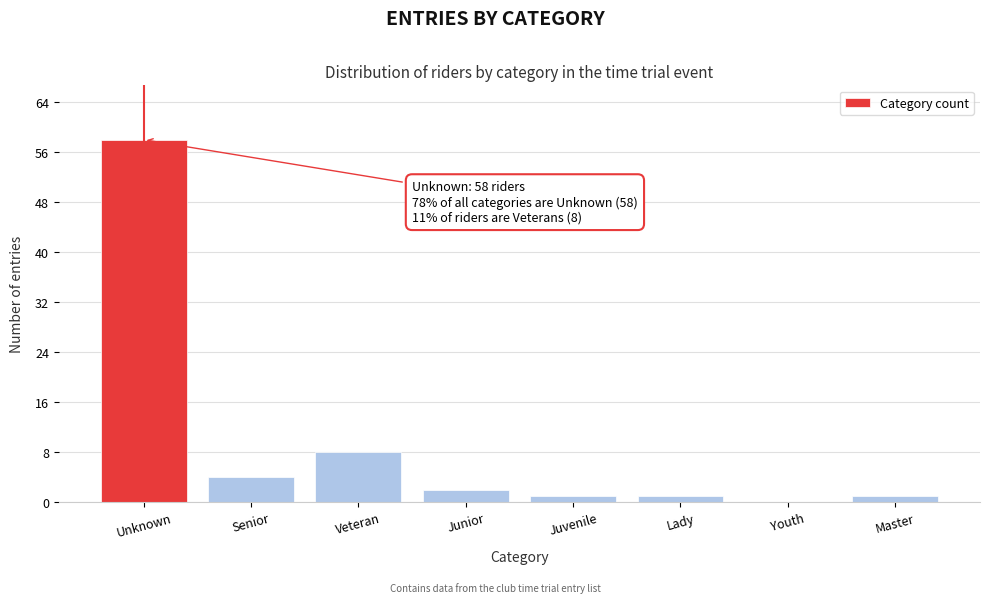

Reading right to left, transcribe all the data shown in this chart.

Master=1	Youth=0	Lady=1	Juvenile=1	Junior=2	Veteran=8	Senior=4	Unknown=58